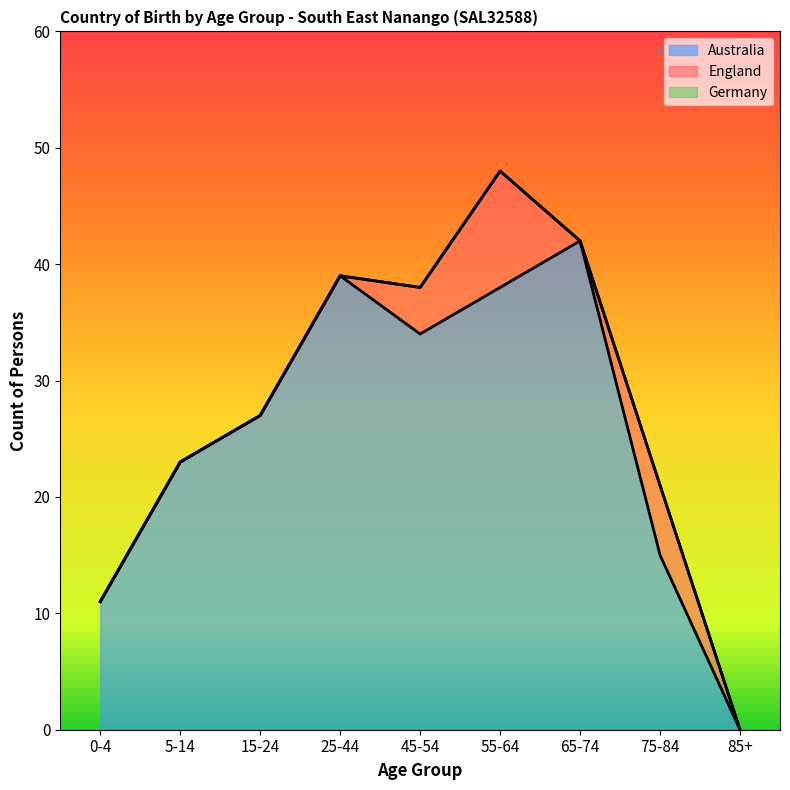

Is the value of England at 25-44 greater than the value of Australia at 5-14?

No